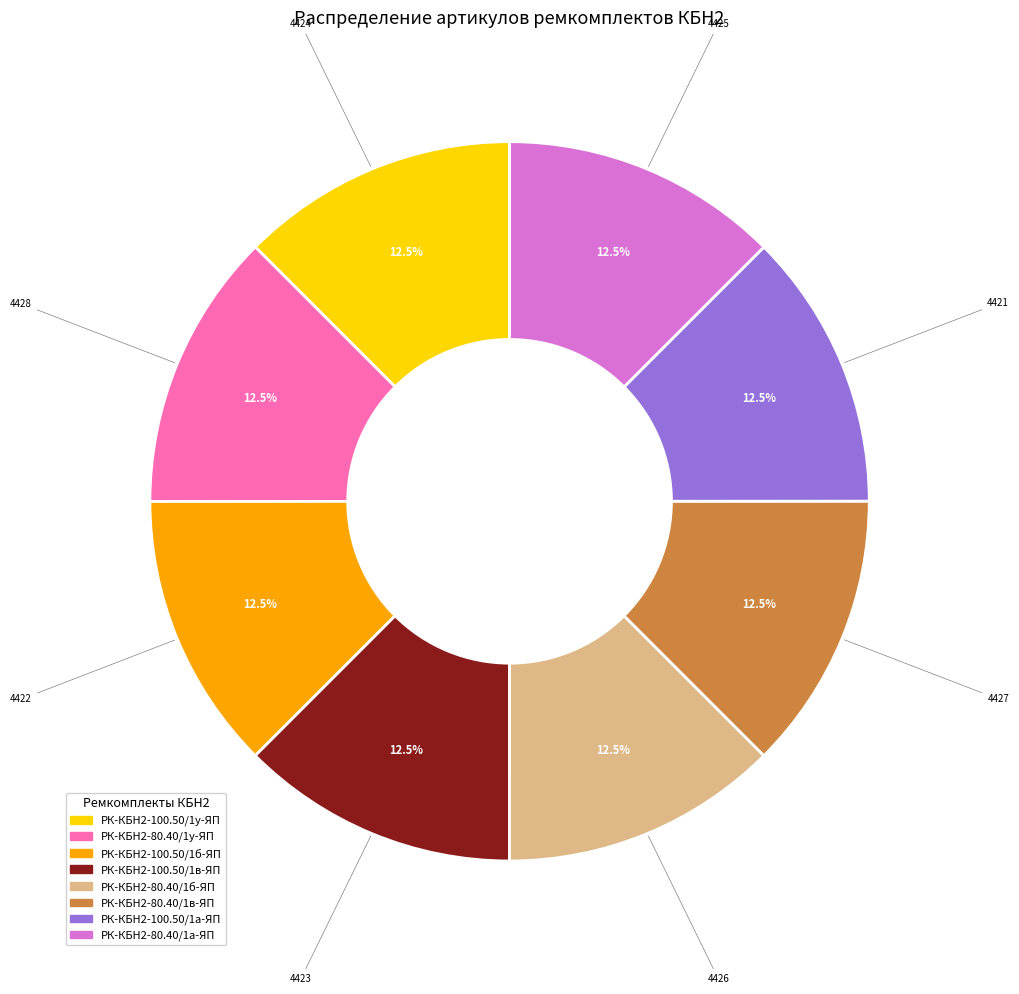

How much of the chart is everything except РК-КБН2-80.40/1в-ЯП?

87.5%